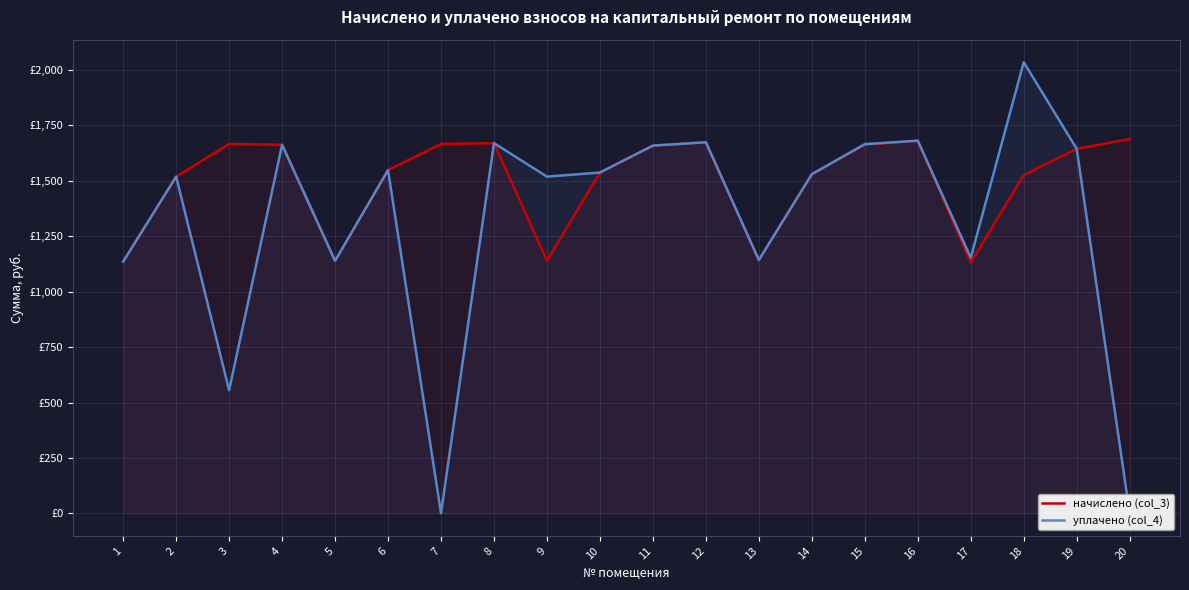

The уплачено (col_4) series shows 555.5 at 3. True or false?

True